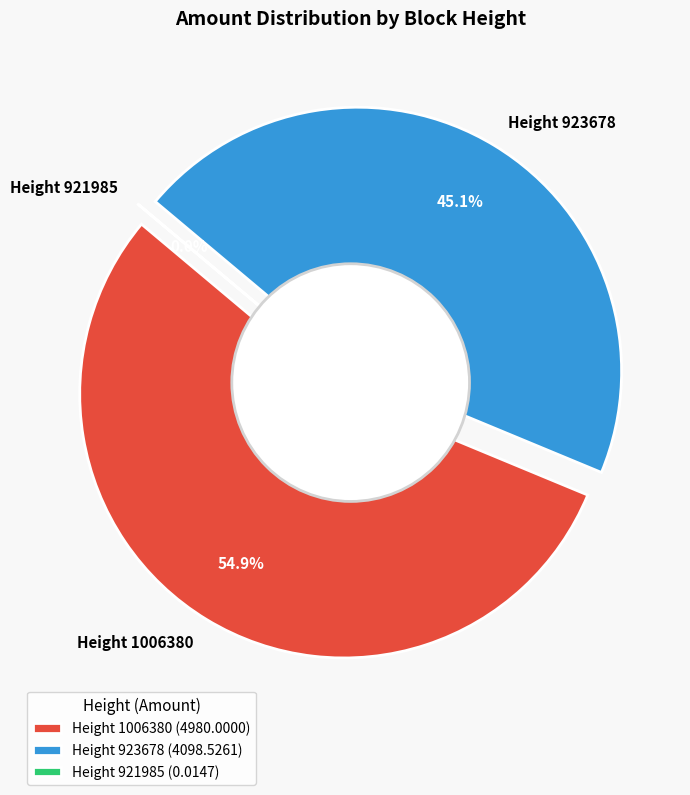

What percentage is the Height 923678 slice, to the nearest percent?

45%